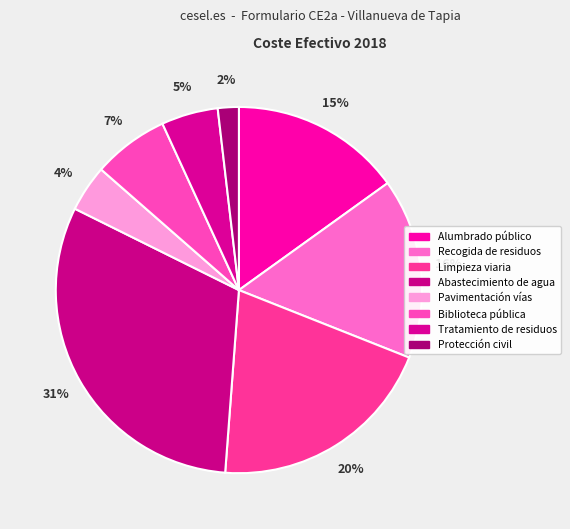

Does Limpieza viaria account for over 50% of the chart?

No